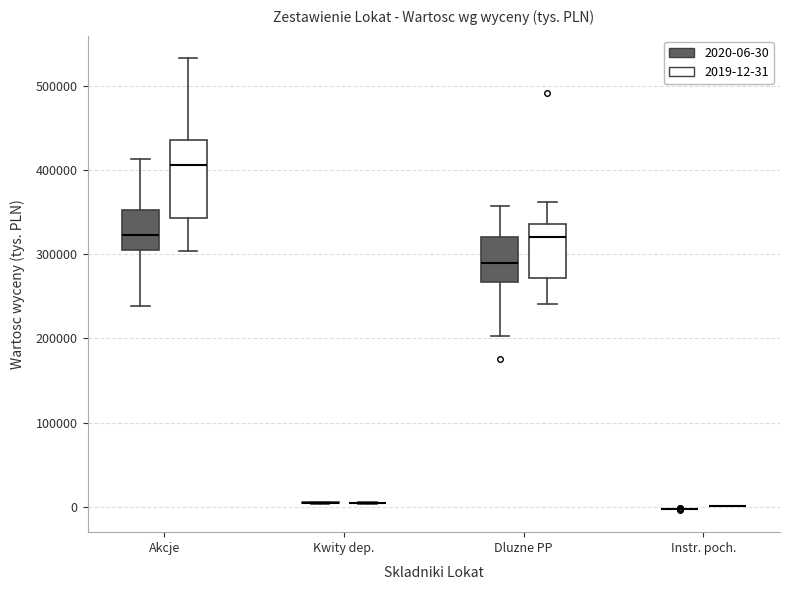

Reading left to right, transcribe this box plot: for each box, give where its median line is, the range the box spans, and where its two whiskers end, as read against the y-axis. The values are not printed on the chart, so give them approximately, as read against the axis.

Akcje (2020-06-30): median 320000, box 300000 to 350000, whiskers 240000 to 410000
Akcje (2019-12-31): median 410000, box 340000 to 440000, whiskers 300000 to 530000
Kwity dep. (2020-06-30): box collapsed to a line at 0, whiskers 0 to 10000
Kwity dep. (2019-12-31): box collapsed to a line at 0, whiskers 0 to 10000
Dluzne PP (2020-06-30): median 290000, box 270000 to 320000, whiskers 200000 to 360000
Dluzne PP (2019-12-31): median 320000, box 270000 to 340000, whiskers 240000 to 360000
Instr. poch. (2020-06-30): box collapsed to a line at 0, whiskers 0 to 0
Instr. poch. (2019-12-31): box collapsed to a line at 0, whiskers 0 to 0